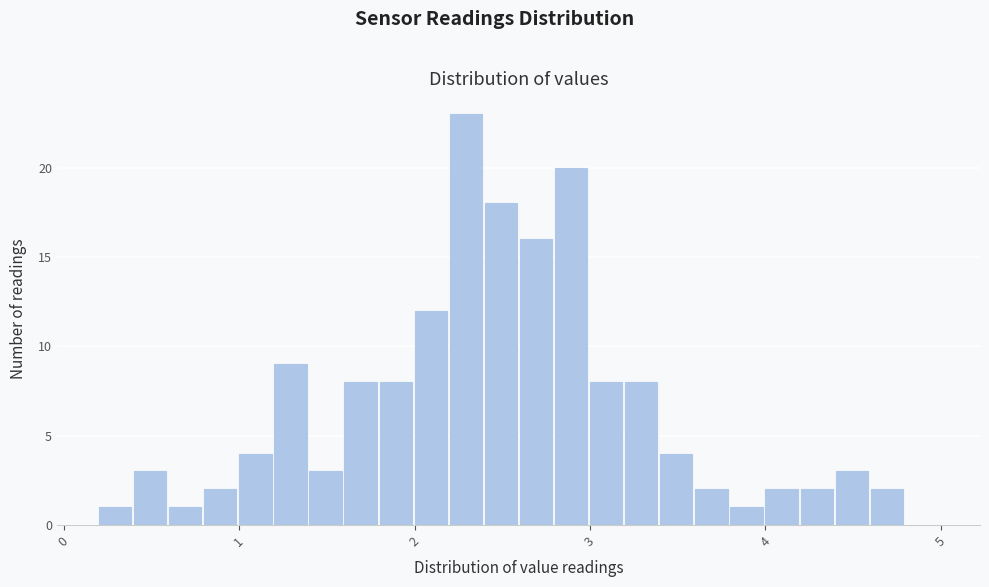

Around what value on the x-axis is the tallest bar? Give the approximate position of its centre, as read against the axis.

2.3